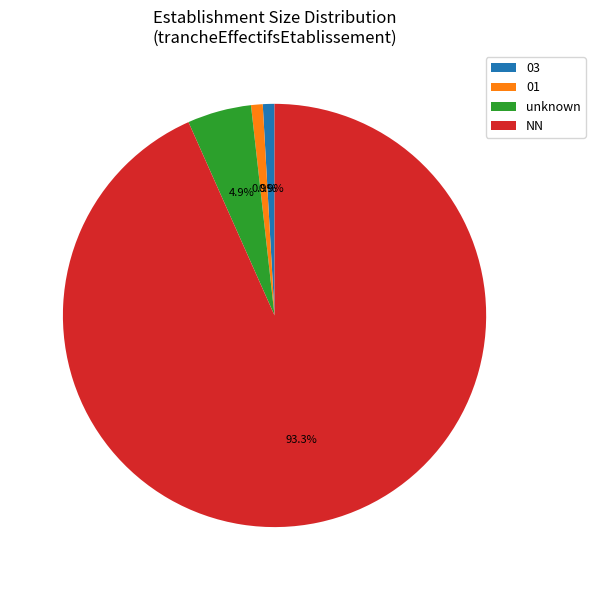

What is the largest slice in the pie chart?

NN